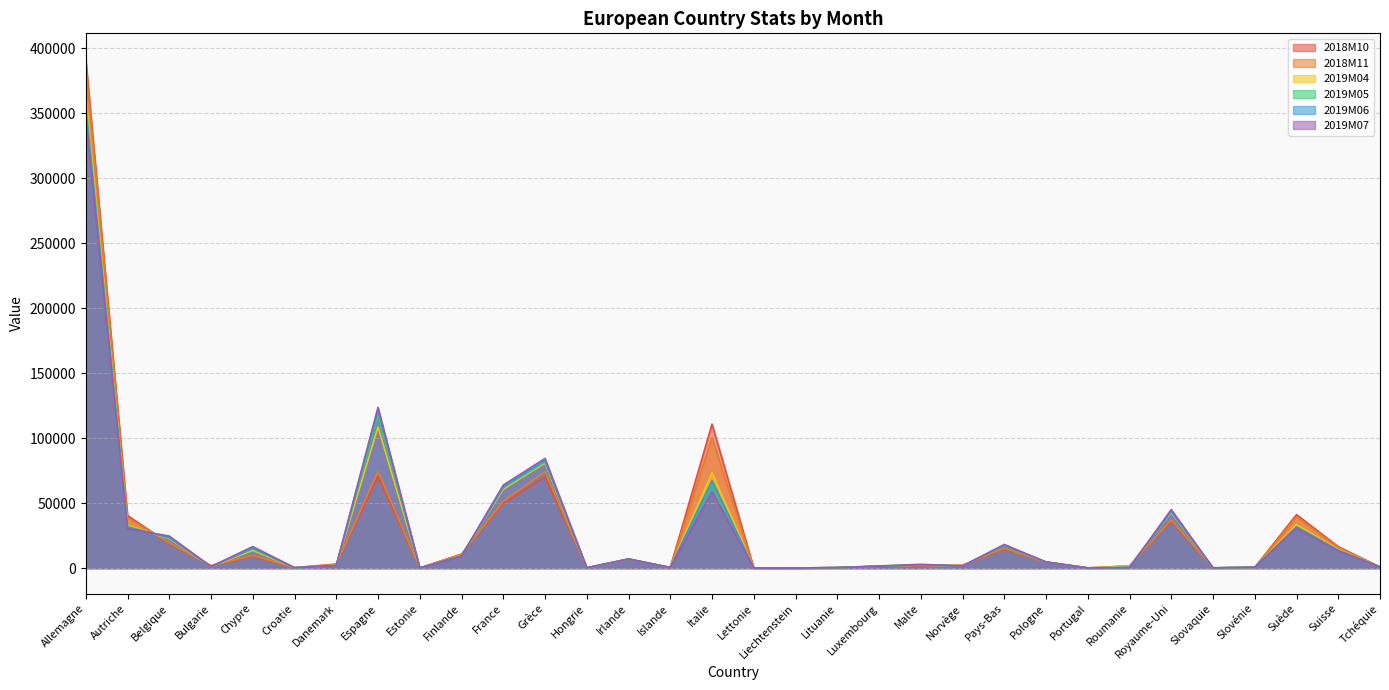

The 2019M05 series shows 31791 at France. True or false?

False